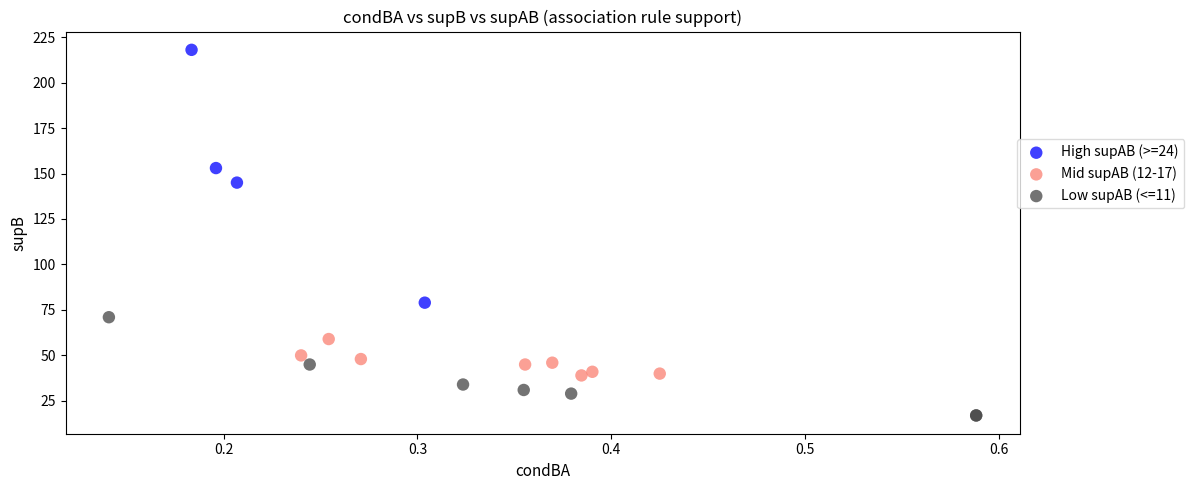

Which series has the widest spread of Y values?

High supAB (>=24)